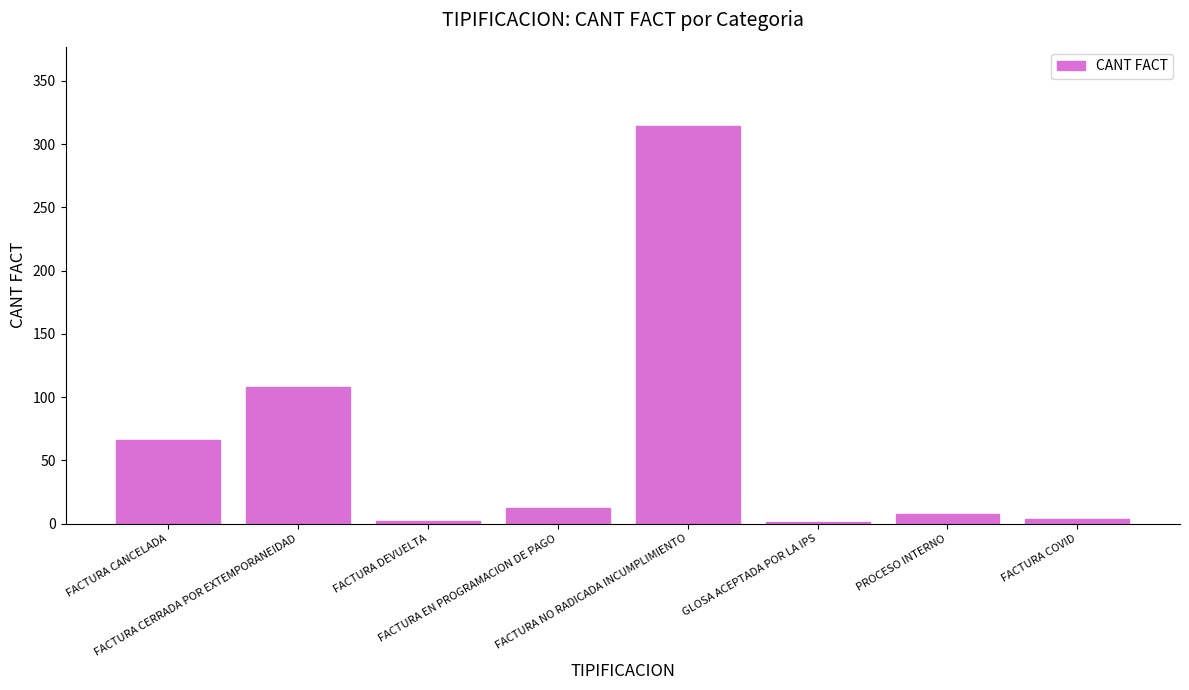

What is the change in value from GLOSA ACEPTADA POR LA IPS to PROCESO INTERNO?

+7